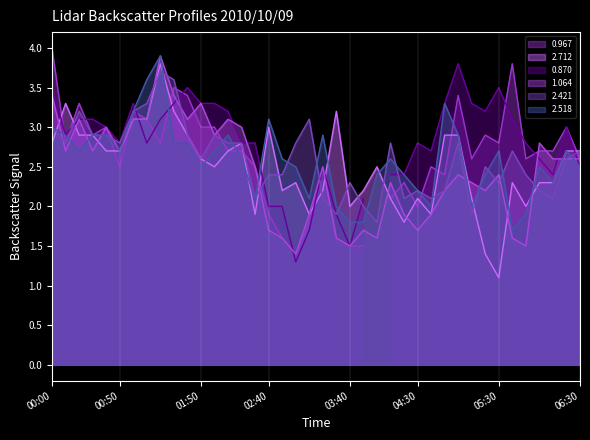

Where does the 2.712 series first go above 2?

00:00